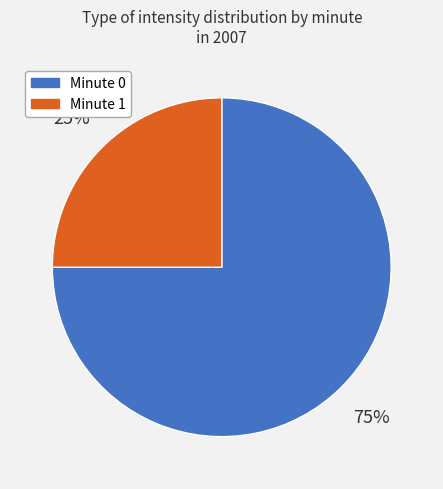

Does any single category account for the majority?

Yes